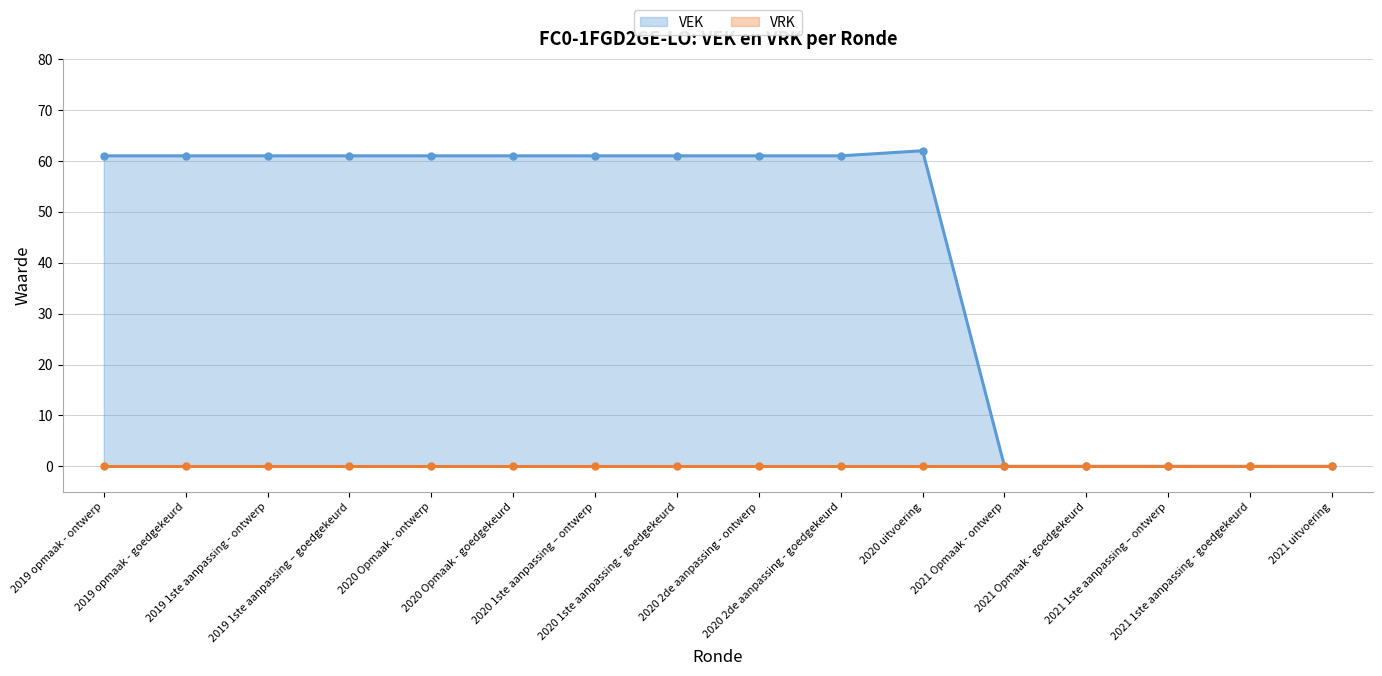

At which label does the data first exceed 61?

2020 uitvoering